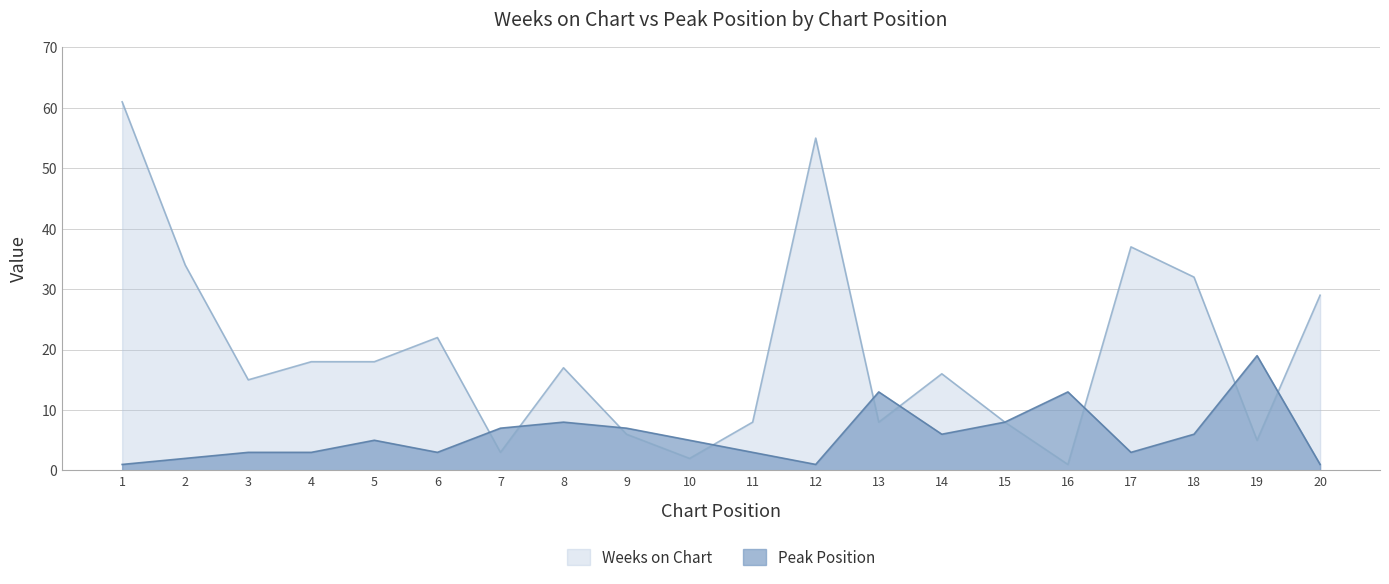

Does the chart have visible grid lines?

Yes